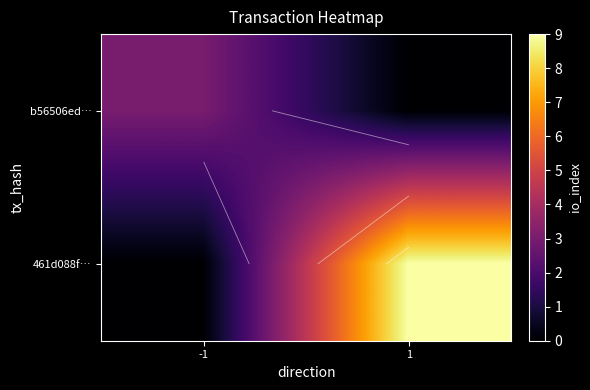

Which series changed the most between -1 and 1?

461d088f…